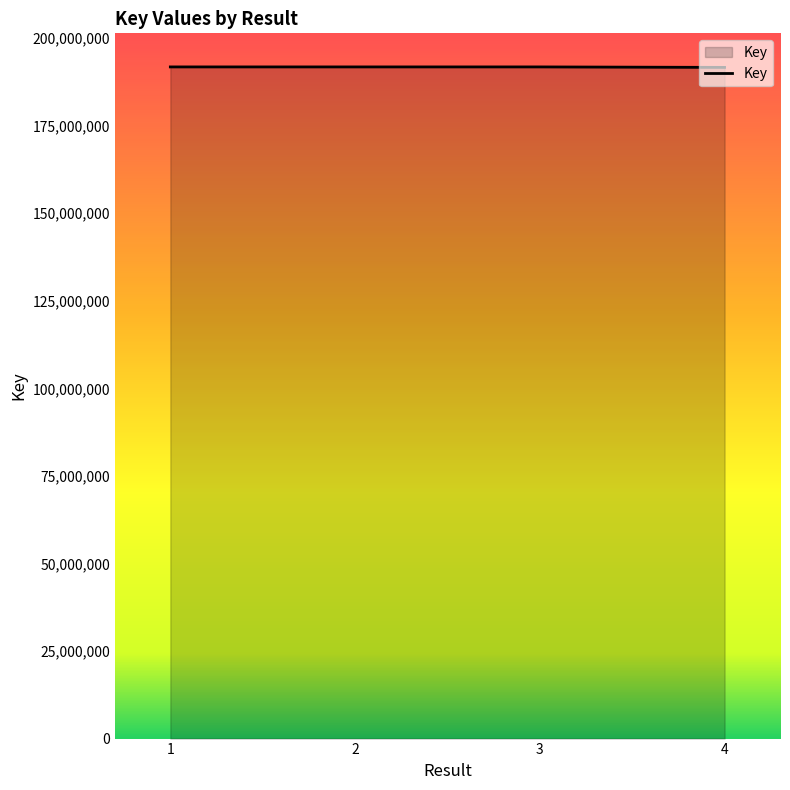

The value at 1 is 191750811. True or false?

True